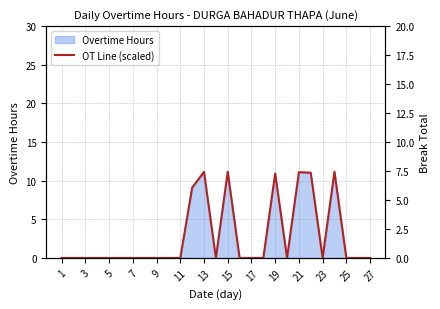

Reading left to right, transcribe all the data shown in this chart.

0.0	0.0	0.0	0.0	0.0	0.0	0.0	0.0	0.0	0.0	0.0	6.1	7.4	0.0	7.4	0.0	0.0	0.0	7.3	0.0	7.4	7.4	0.0	7.4	0.0	0.0	0.0